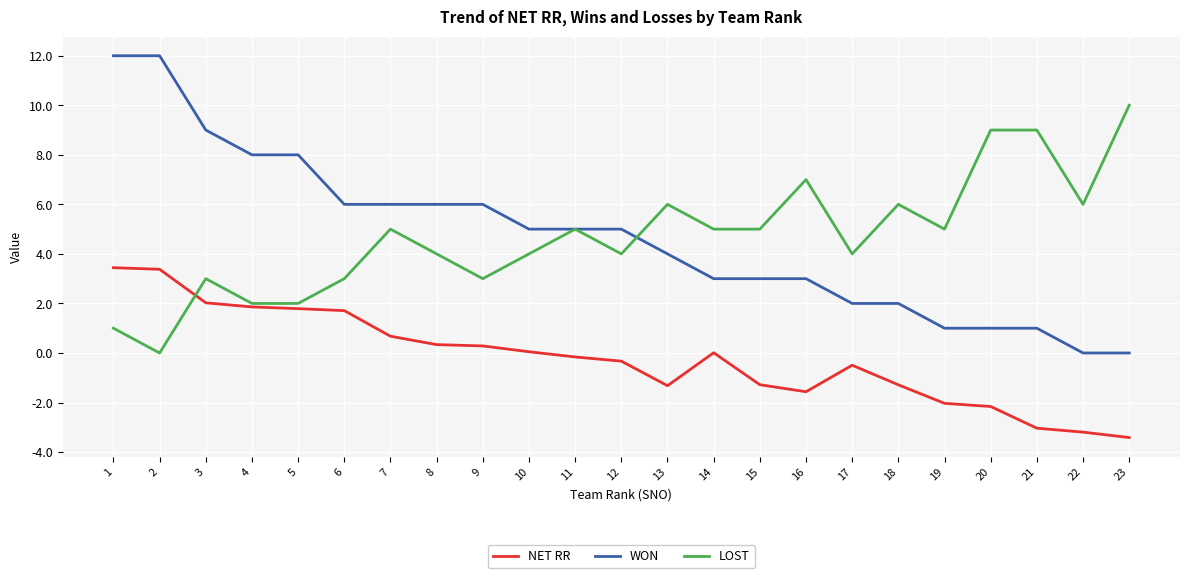

At which label does WON first exceed 5?

1